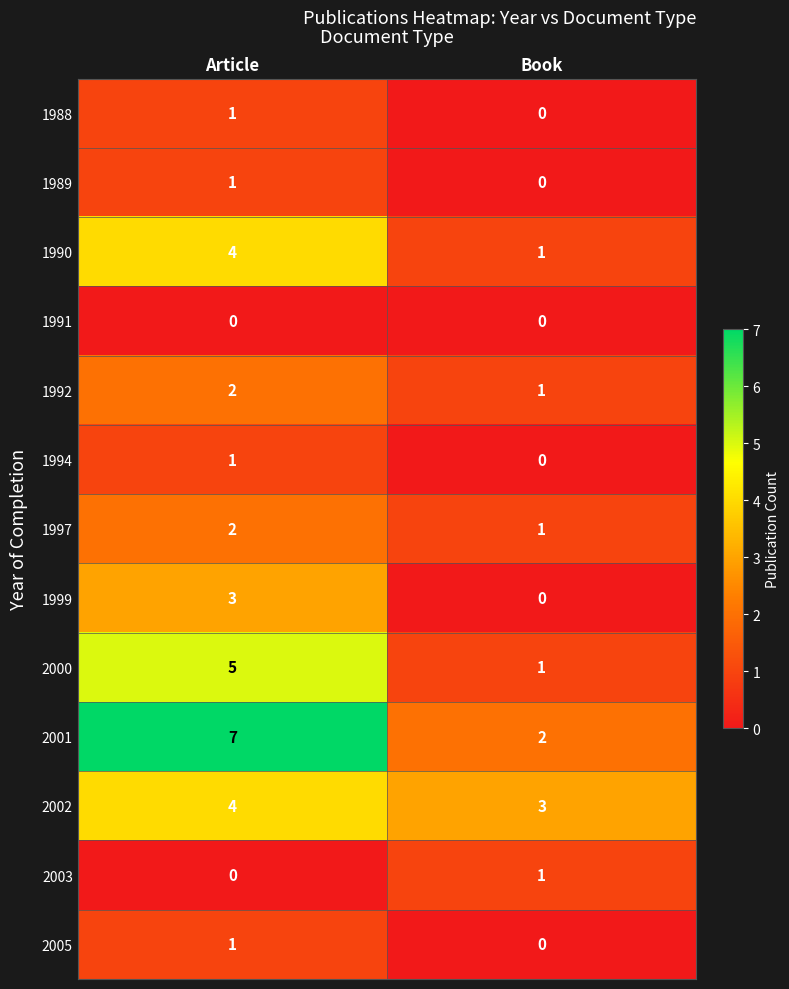

True or false: 1989 has a value of 2 at Article.

False